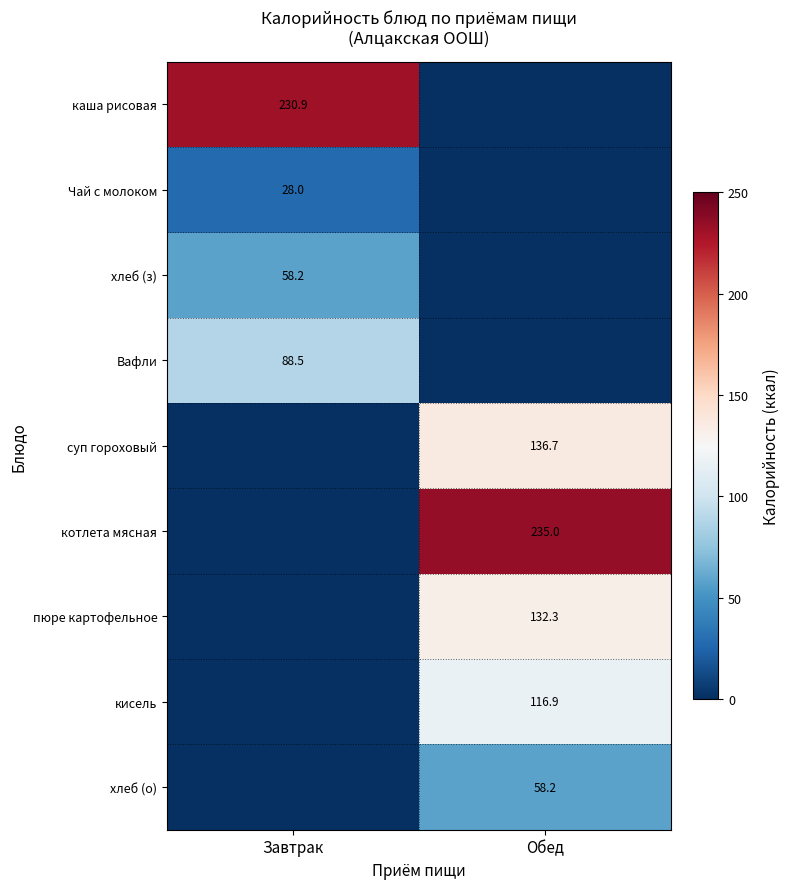

Which has a higher value, Обед or Завтрак?

Завтрак